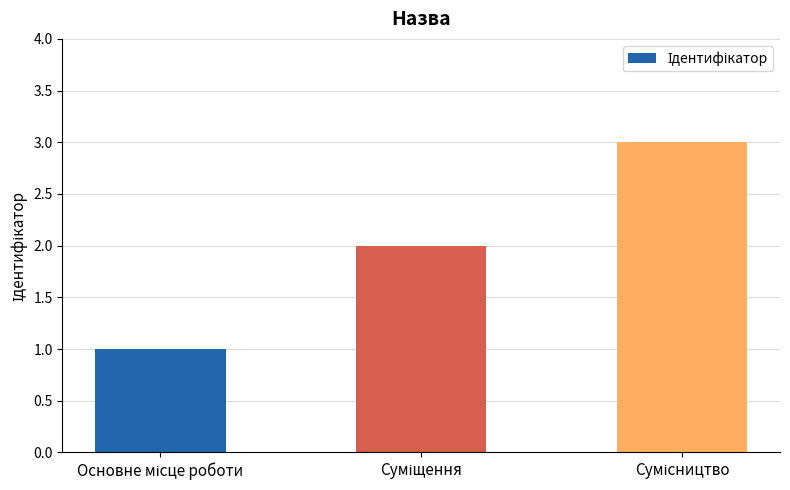

What is the sum of all values?

6